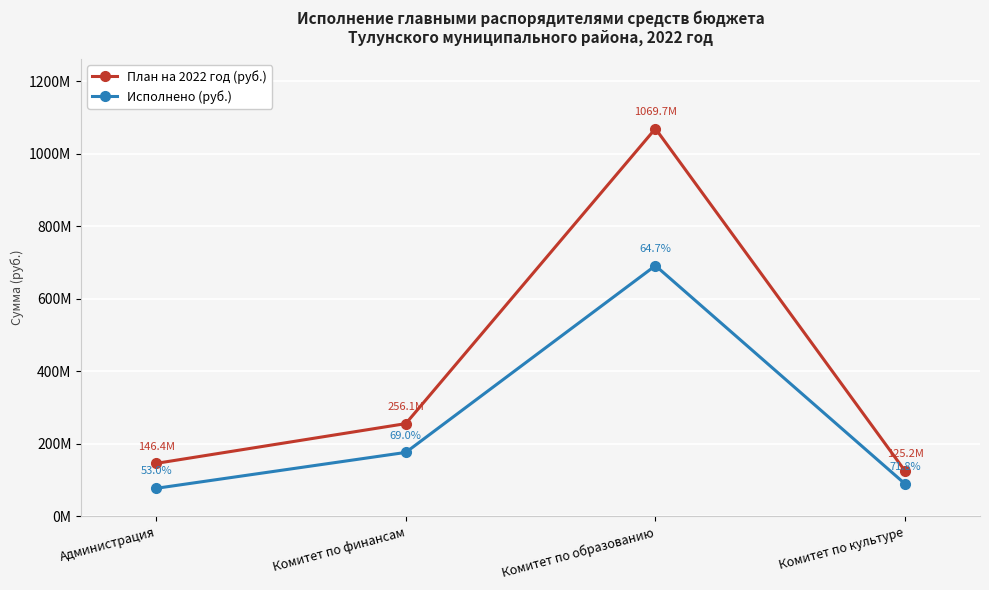

True or false: Исполнено (руб.) has more than 2 points higher than both neighbors.

False